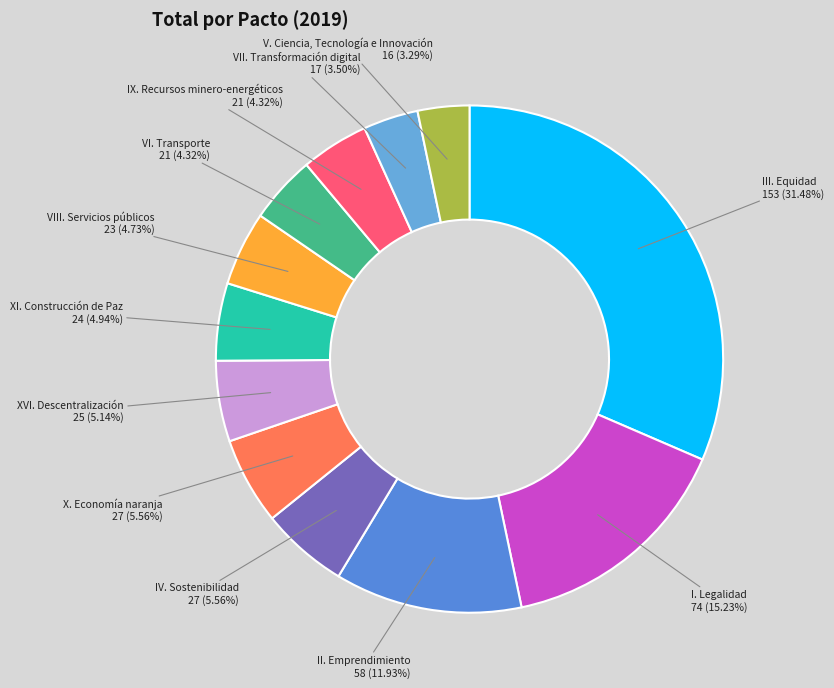

How many segments does this pie chart have?

12